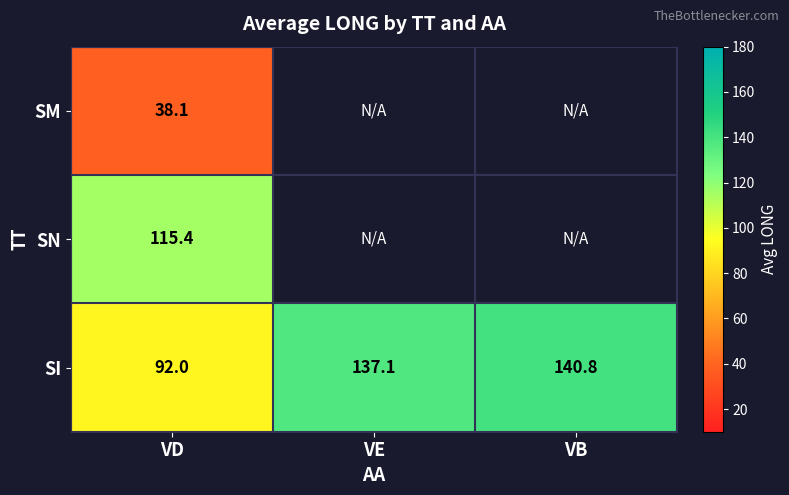

At how many categories does at least one series exceed 102?

3